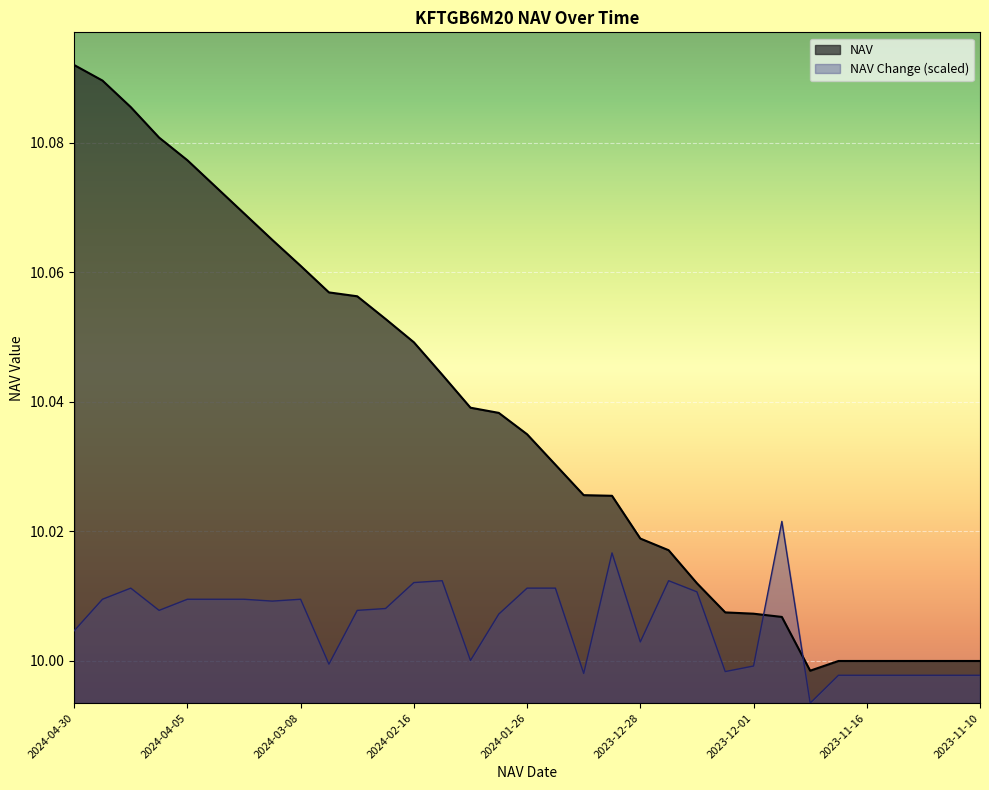

Where is the first local minimum for NAV?

2023-11-24